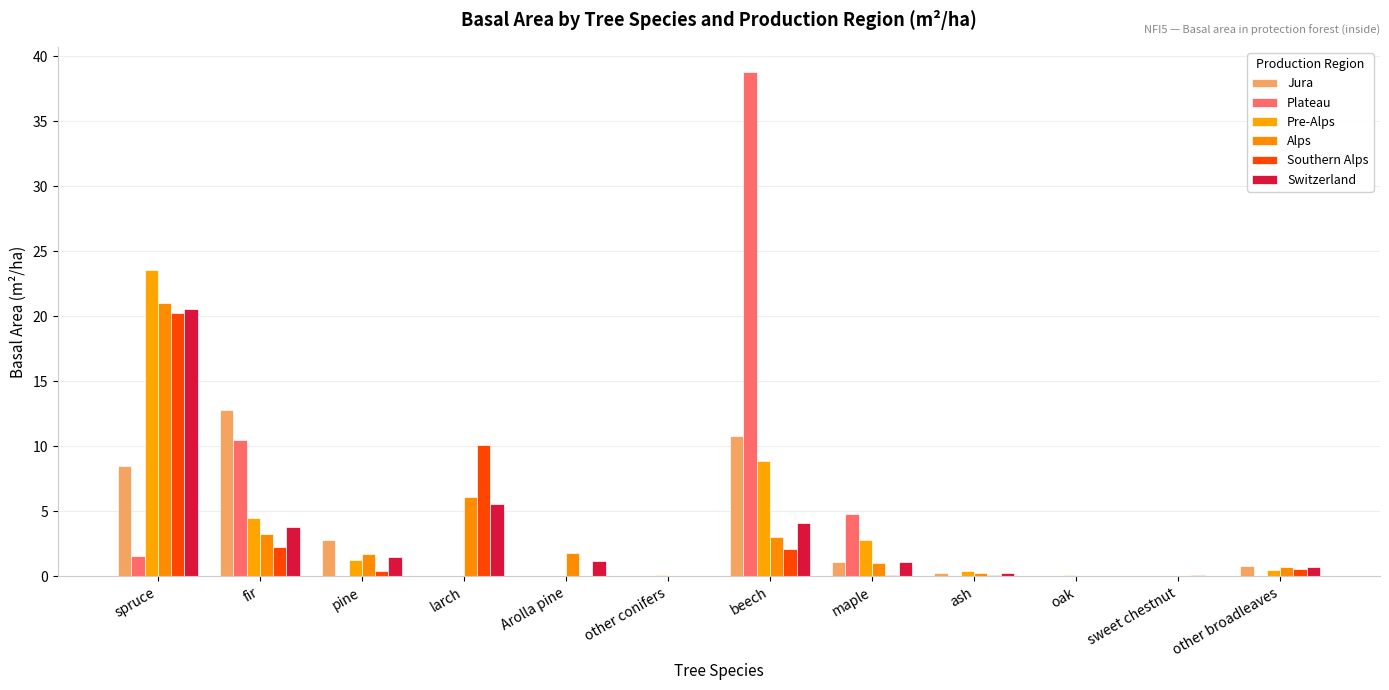

Are the bars horizontal?

No